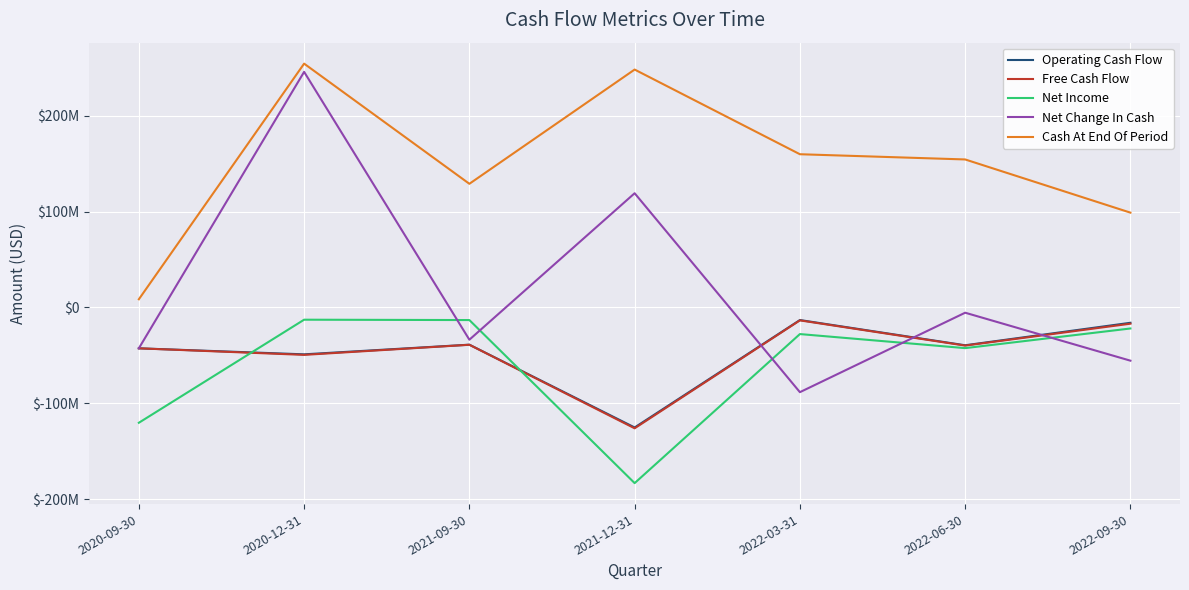

At how many categories does at least one series exceed 7275437?

7